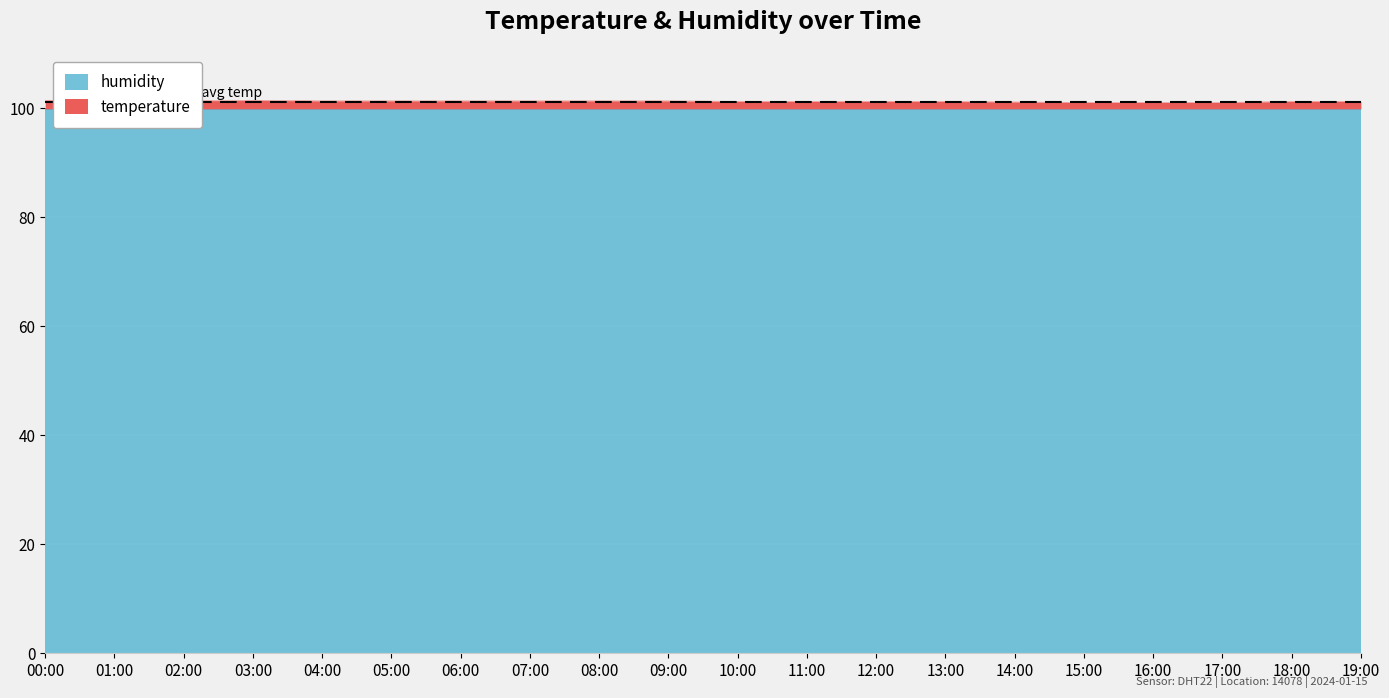

At which category does the data reach its first local peak?

03:00